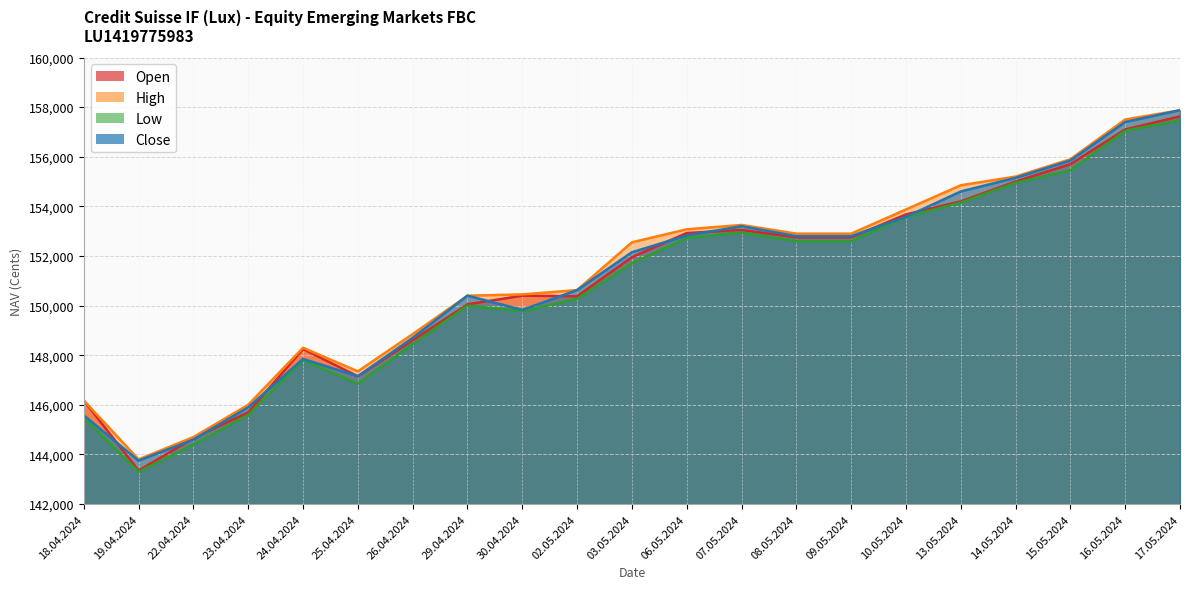

At which category does the chart reach its minimum across all series?

19.04.2024